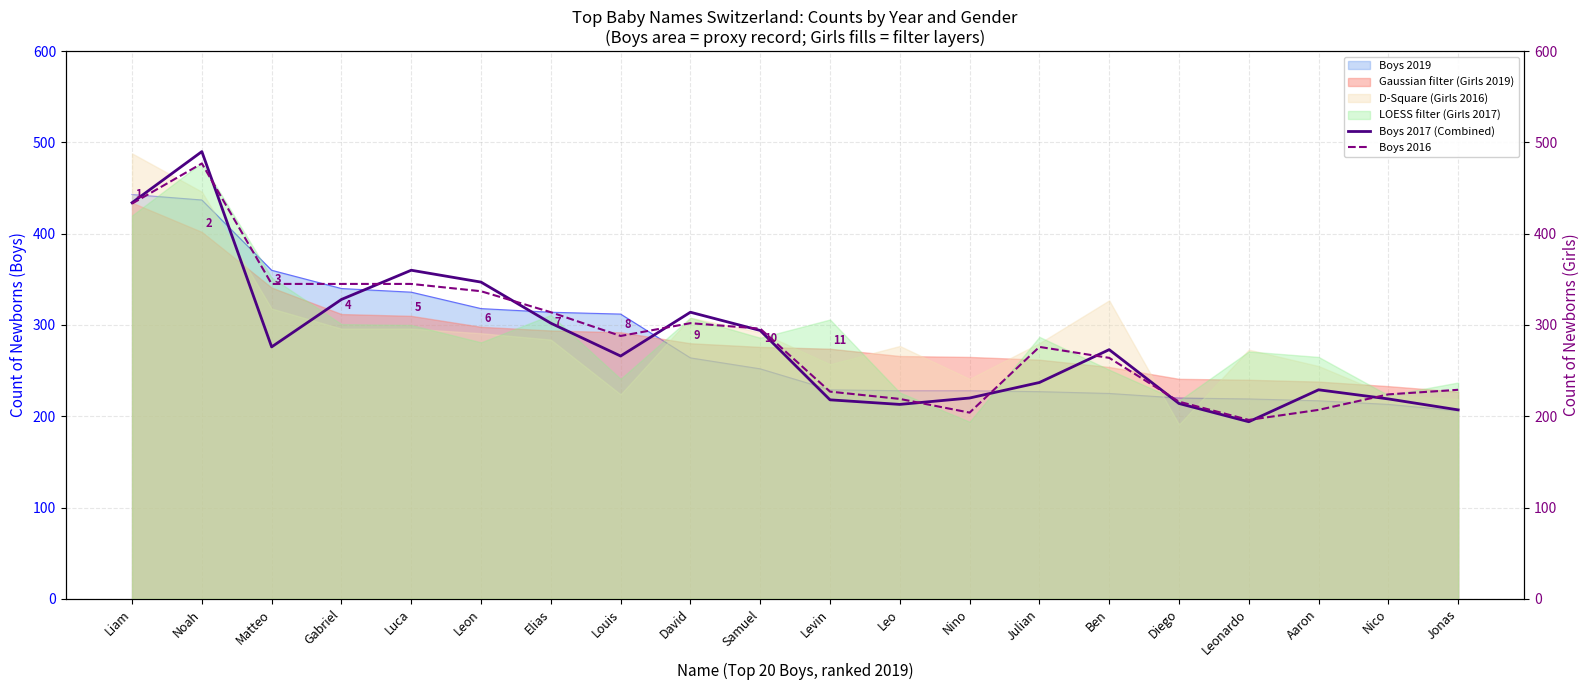

True or false: Boys 2017 (Combined) and Boys 2016 cross at least once.

True